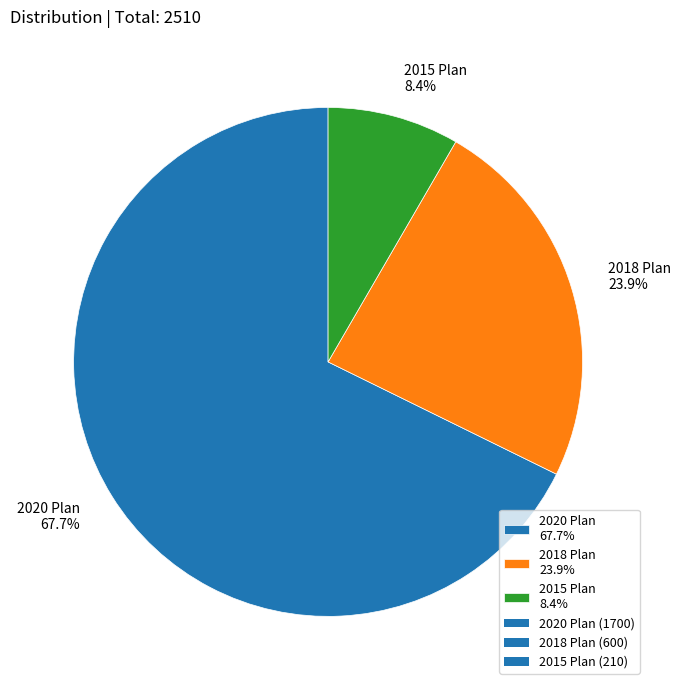

What is the ratio of the value at 2018 Plan 23.9% to the value at 2020 Plan 67.7%?

0.4